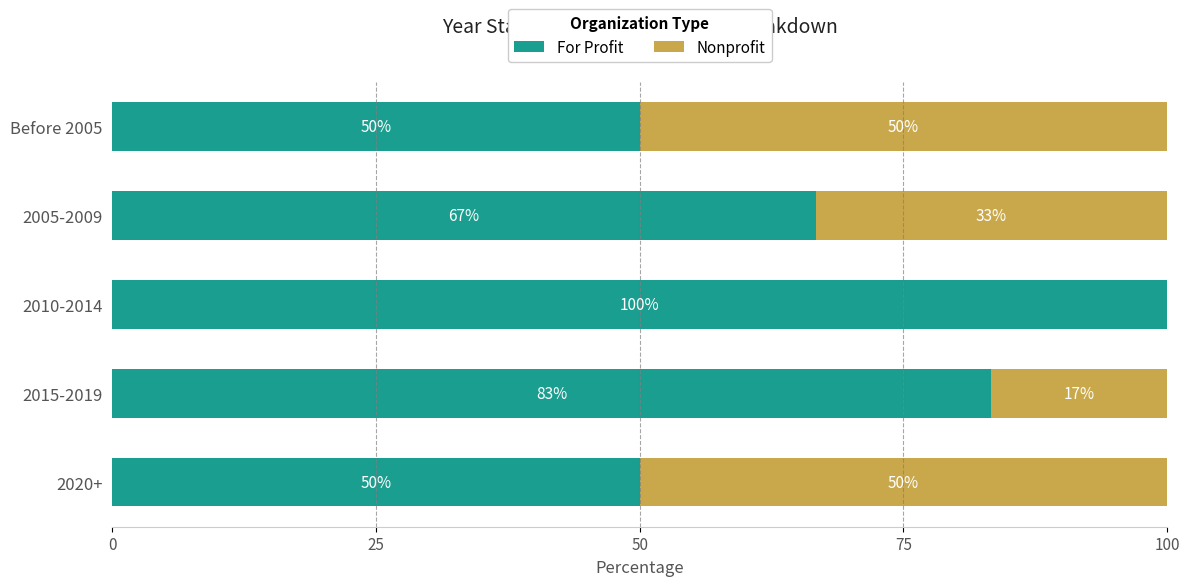

What is the average value of the For Profit series?

70.0